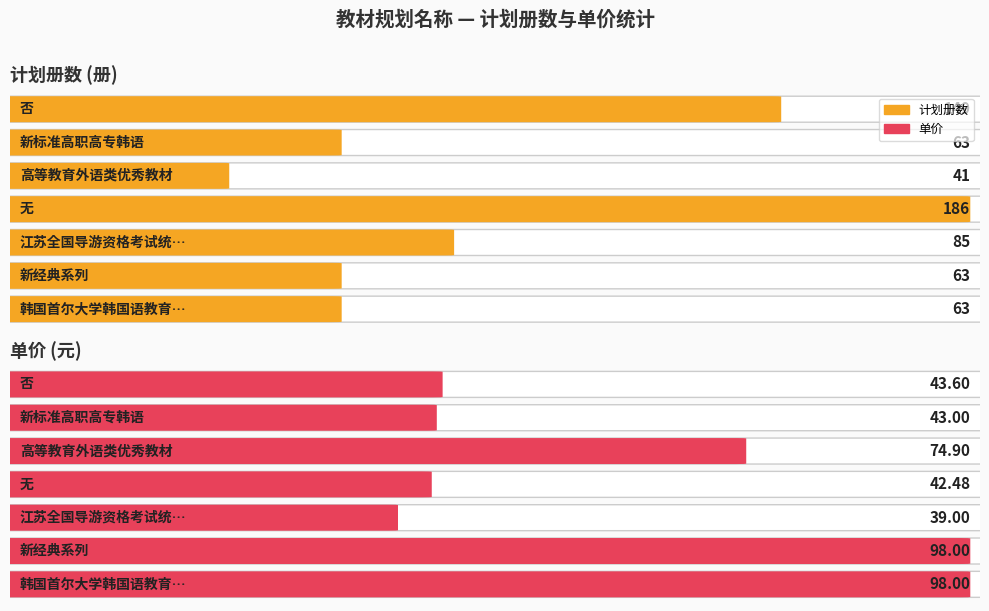

Is the value of 计划册数 at 高等教育外语类优秀教材 greater than the value of 单价 at 新标准高职高专韩语专业系列规划教材?

No